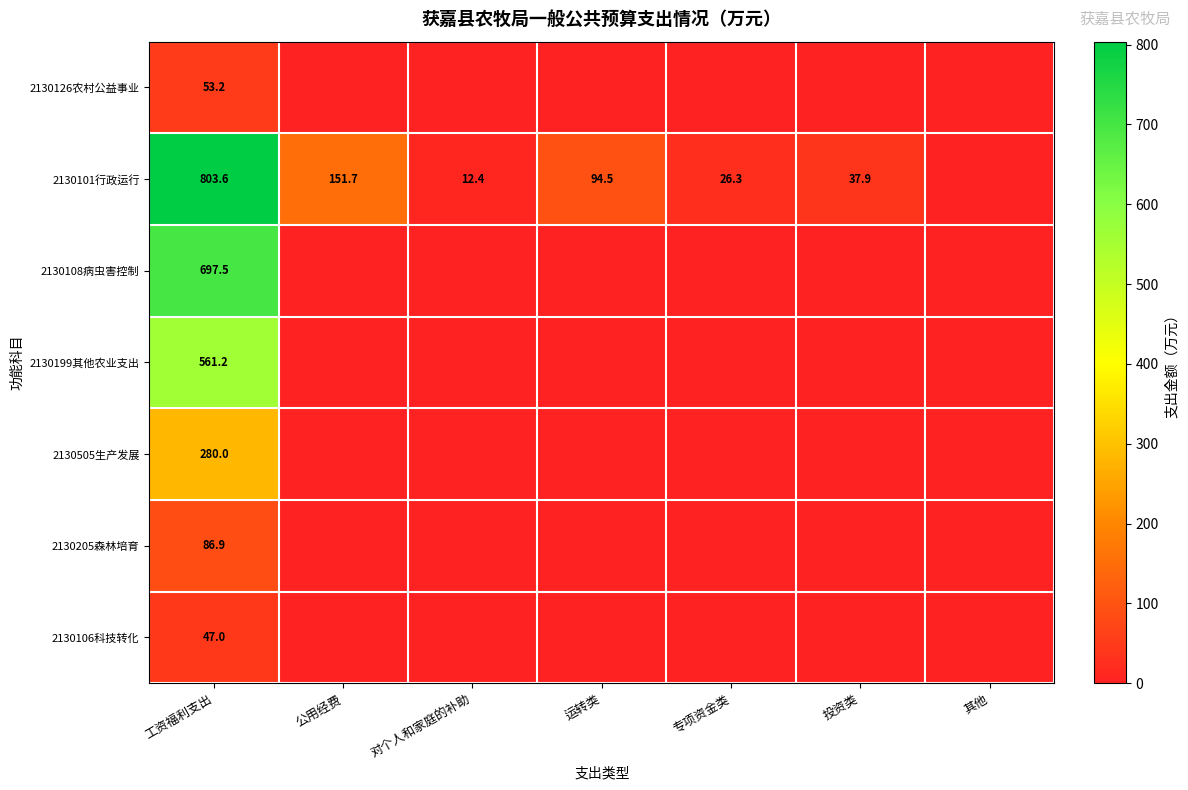

The value of 2130101行政运行 at 专项资金类 is 15.5. True or false?

False